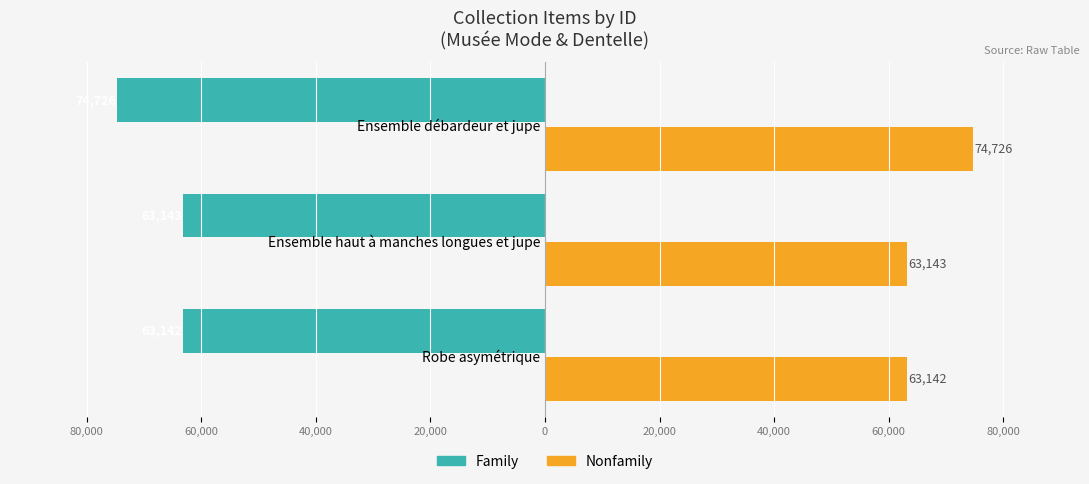

What are all the series names shown in the legend?

Family, Nonfamily